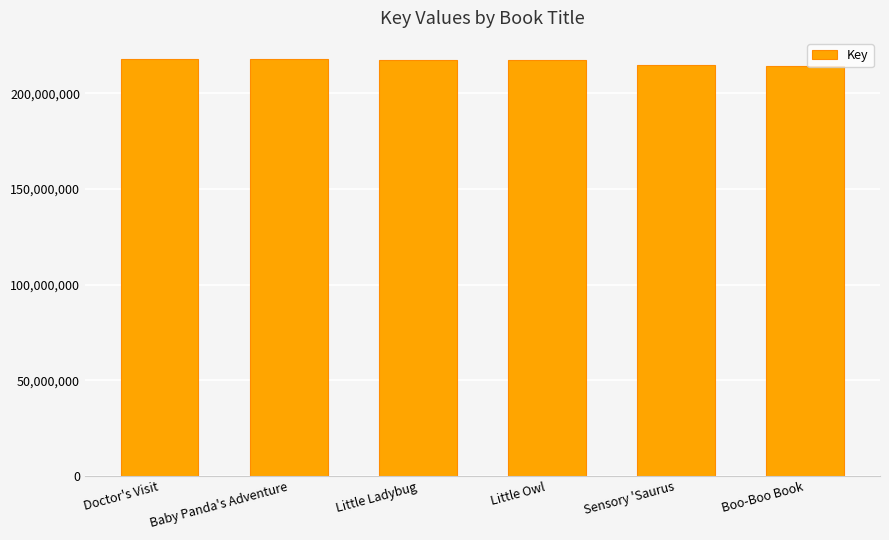

What position from the right is Doctor's Visit?

6